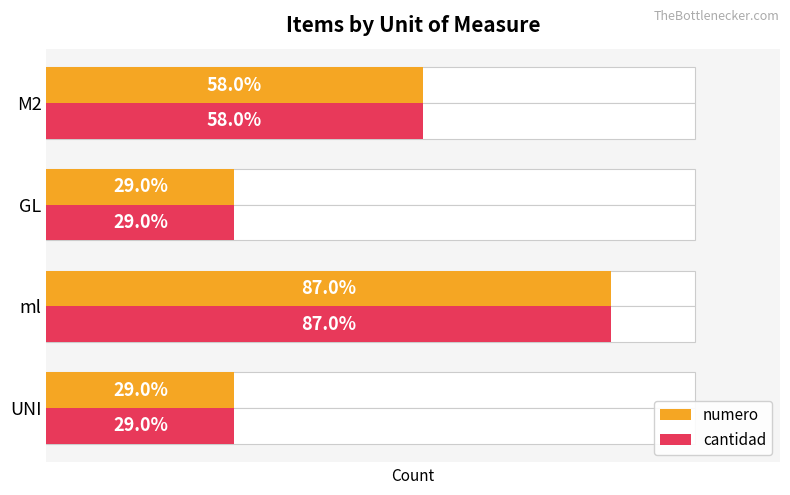

Rank the series by their maximum value, from highest to lowest.

numero, cantidad